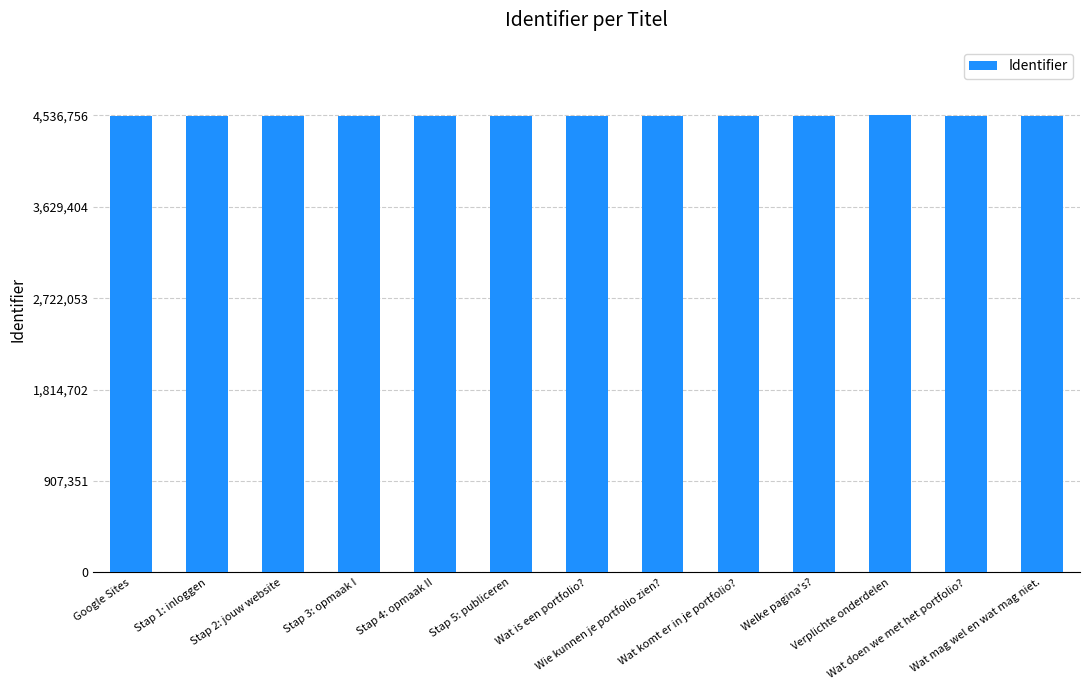

What is the difference between the values at Wat komt er in je portfolio? and Verplichte onderdelen?

7588